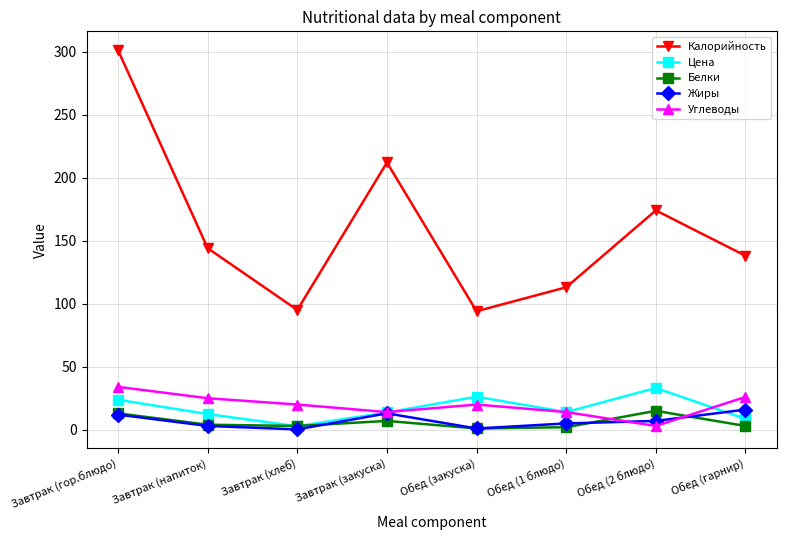

True or false: Цена has a value of 40.1 at Завтрак (гор.блюдо).

False